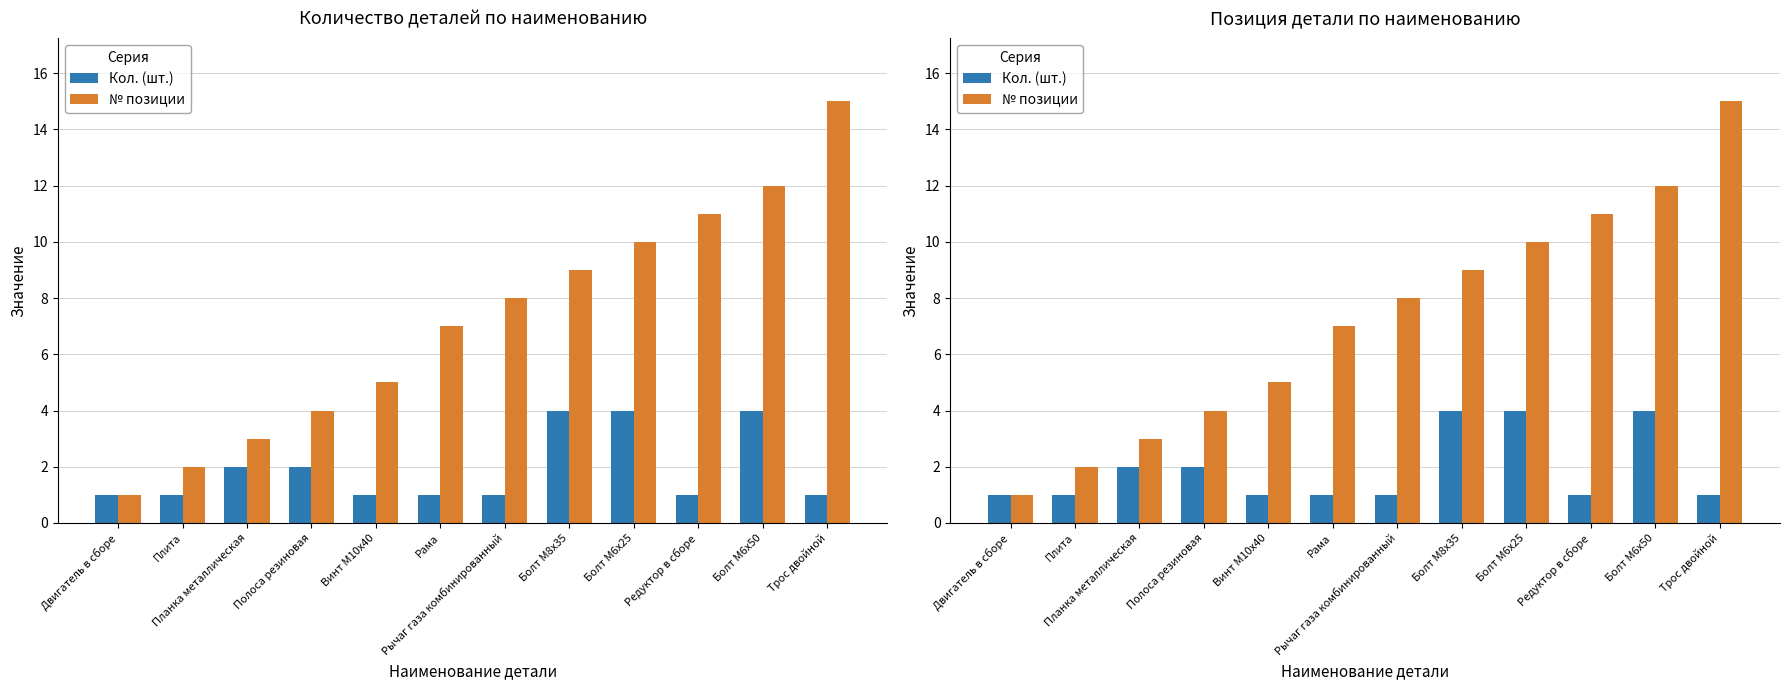

What is the difference between the maximum and minimum values in the № позиции series?

14